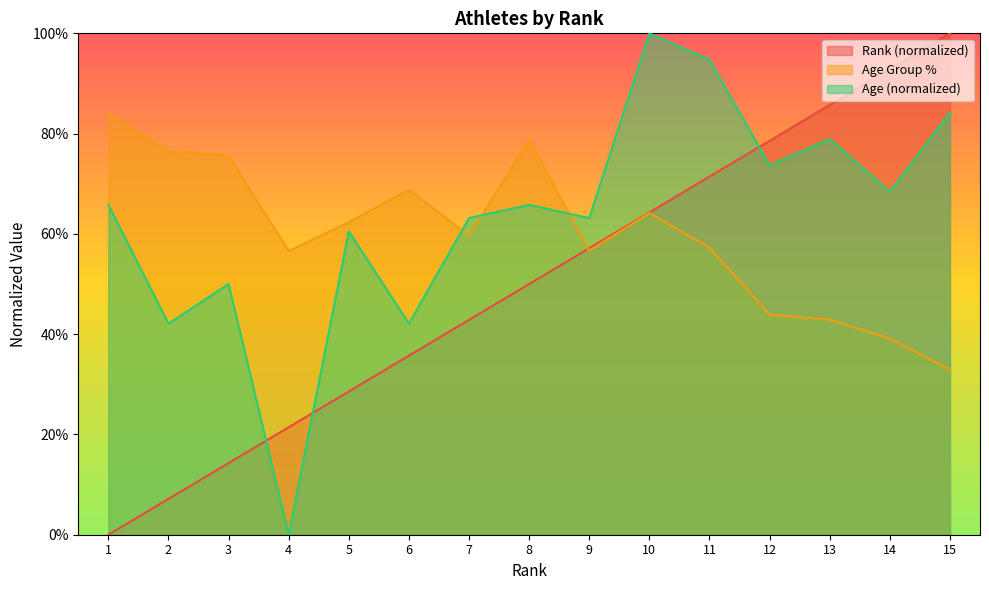

Which has a higher value, 15 or 13?

15